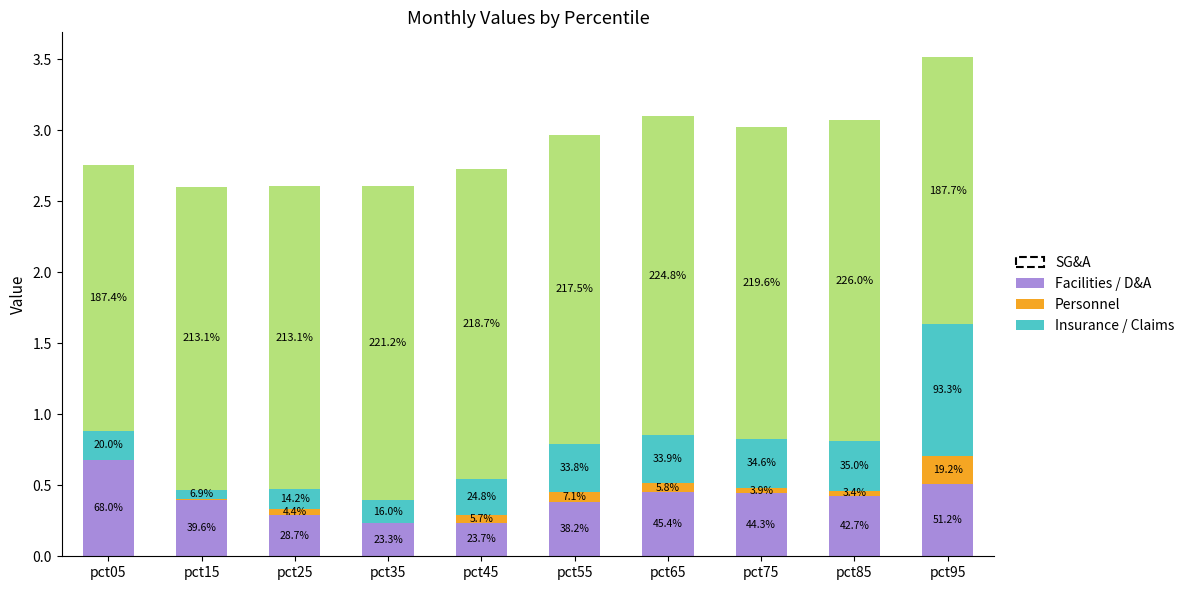

How many bars are there in total?

40